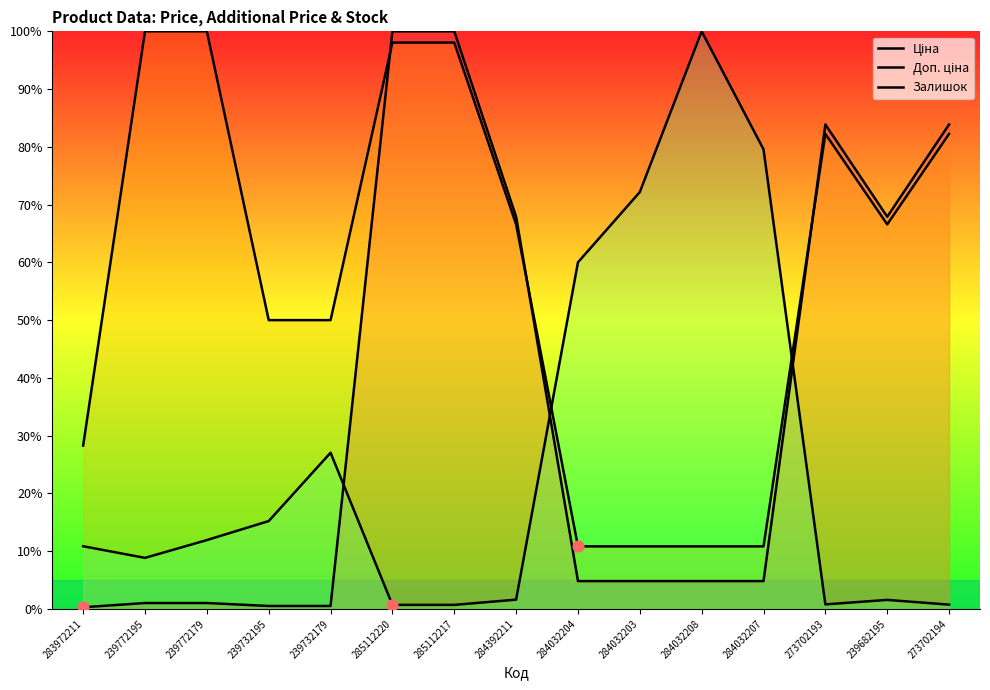

What are all the series names shown in the legend?

Ціна, Доп. ціна, Залишок